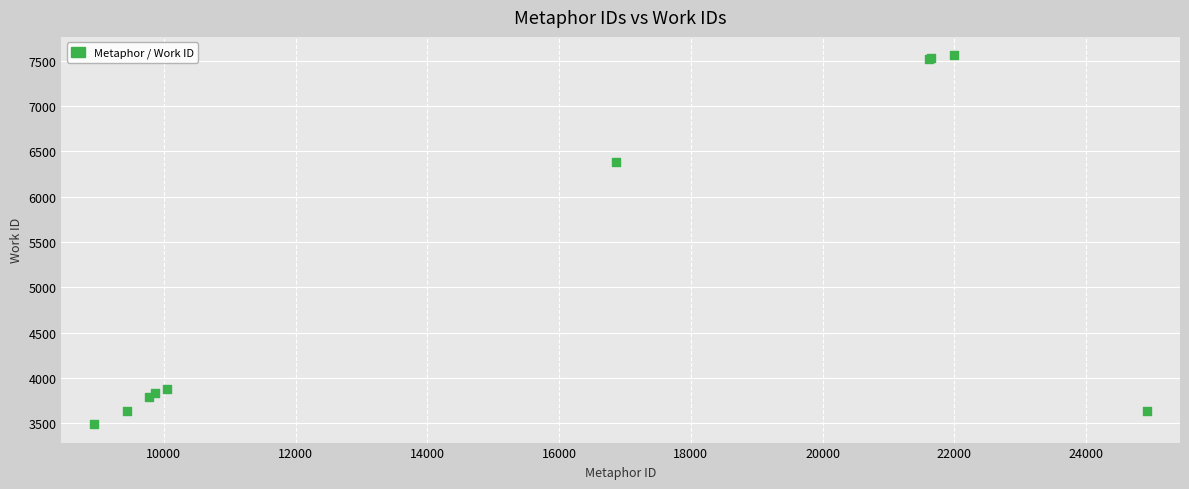

What Y value in the scatter plot is closest to 5525?

6379